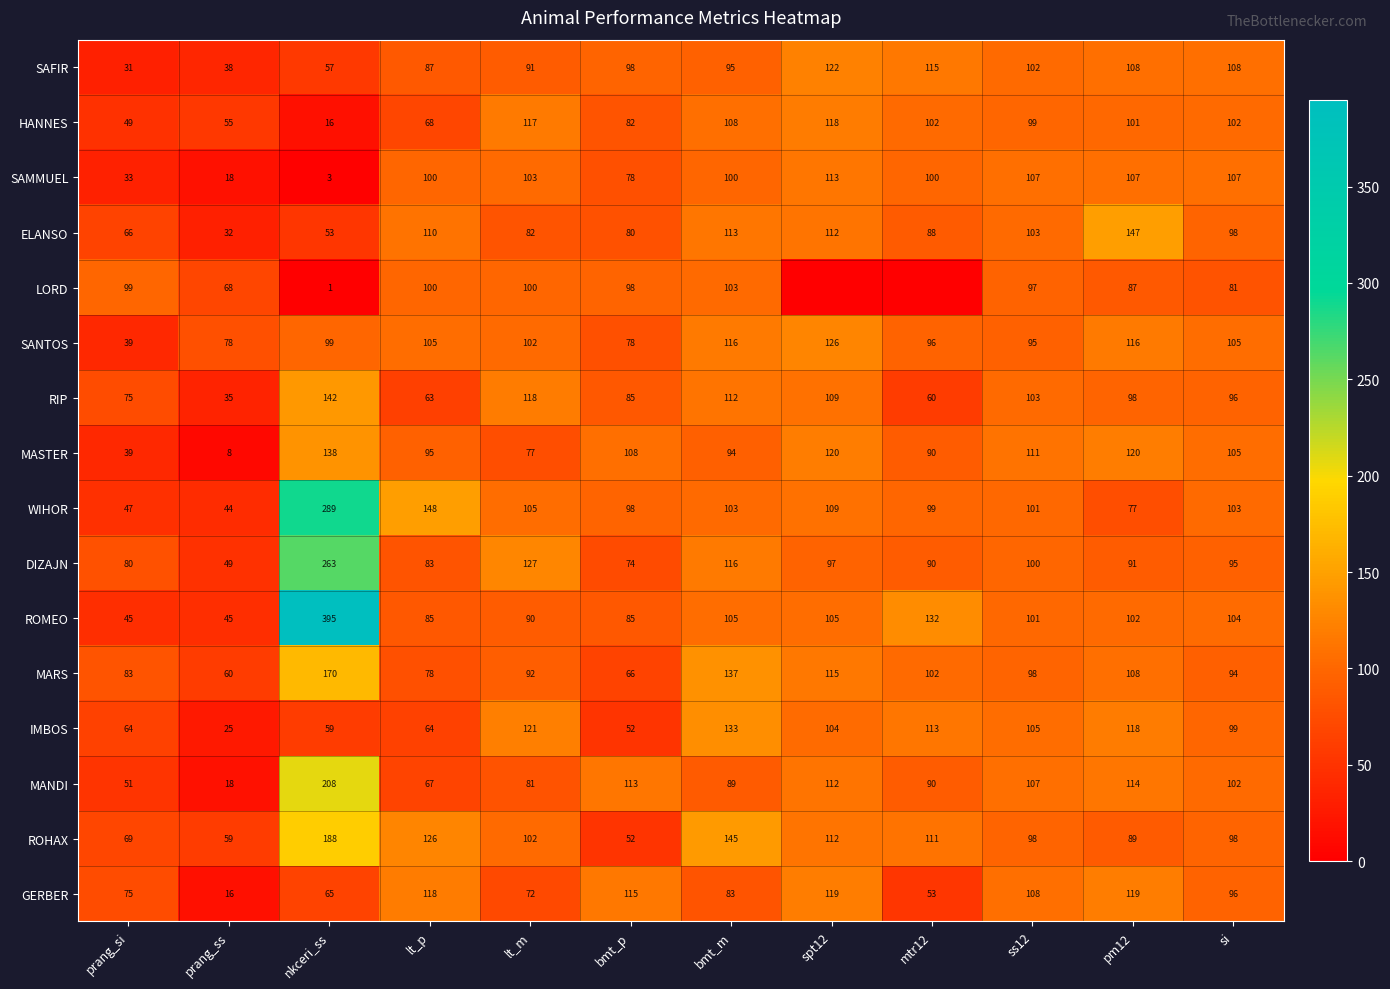

Rank the categories by DIZAJN value from lowest to highest.

prang_ss, bmt_p, prang_si, lt_p, mtr12, pm12, si, spt12, ss12, bmt_m, lt_m, nkceri_ss